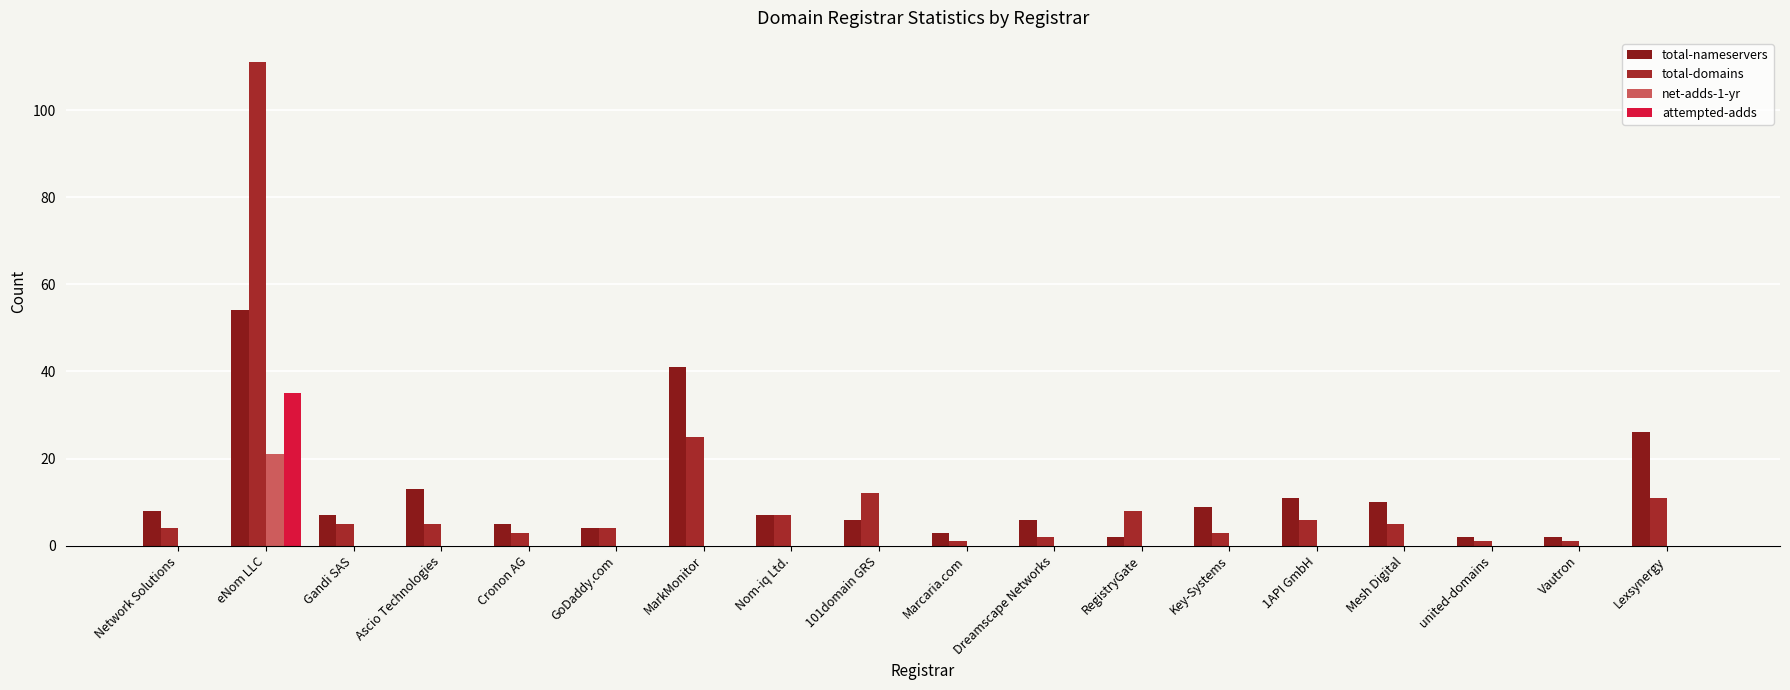

Is the value of attempted-adds at RegistryGate greater than the value of total-nameservers at Dreamscape Networks?

No